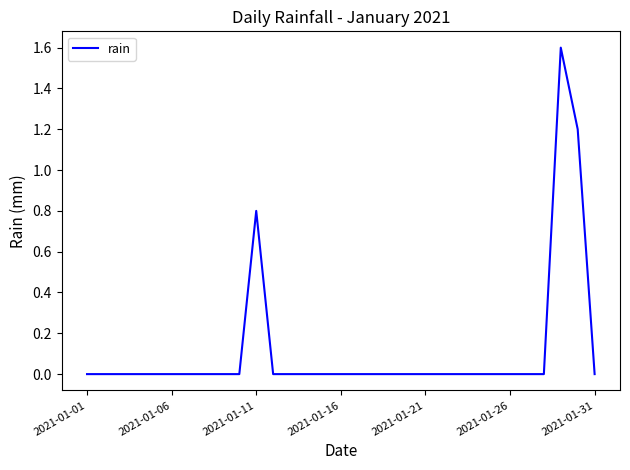

Count the number of categories in the chart.

31